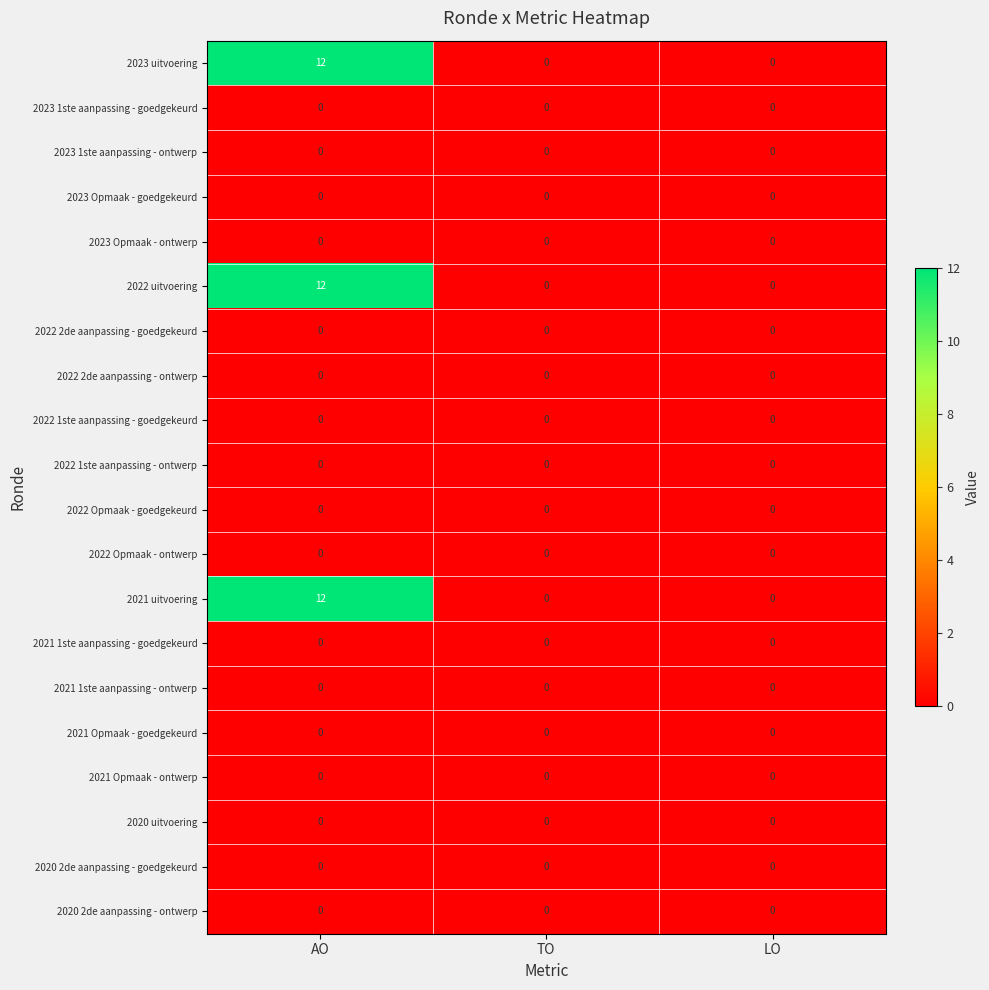

What is the difference between the maximum and minimum values in the 2021 uitvoering series?

12